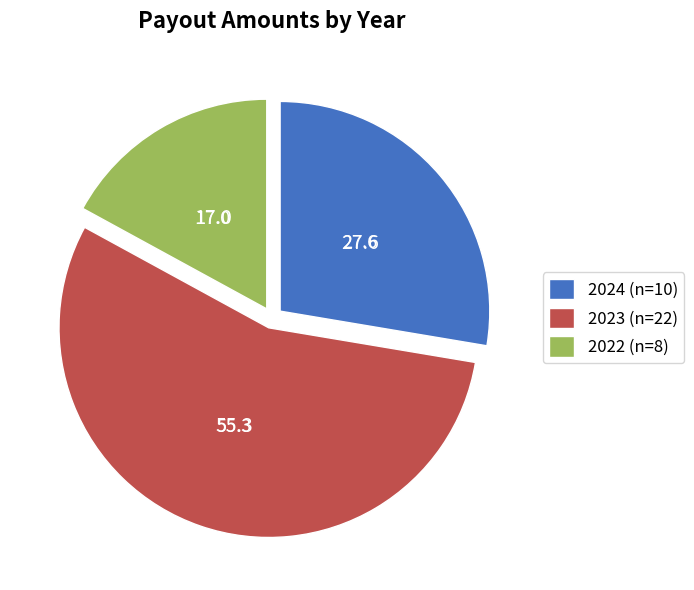

Does 2024 (n=10) account for over 50% of the chart?

No